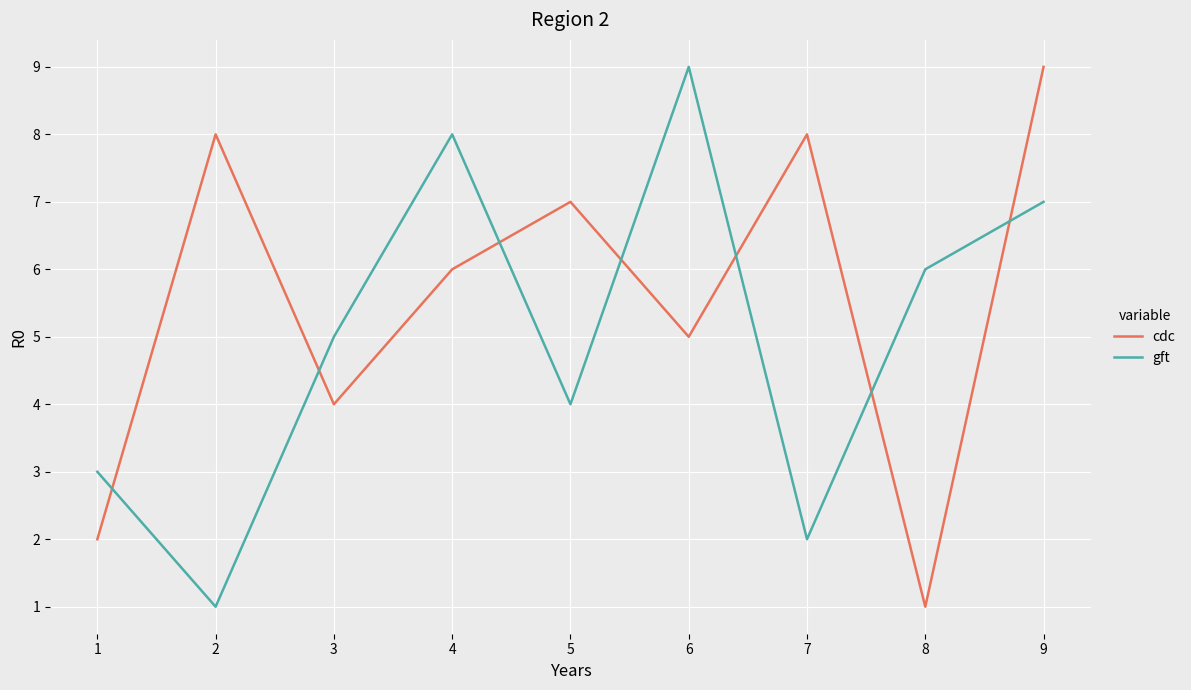

Where do gft and cdc first cross each other?

1 and 2